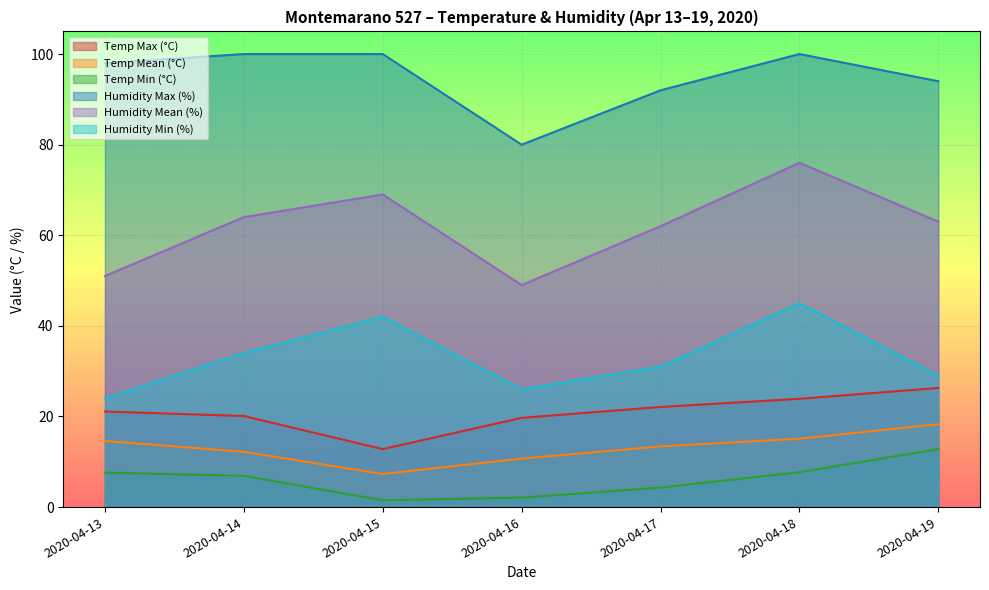

At which category is the sum across all series the highest?

2020-04-18